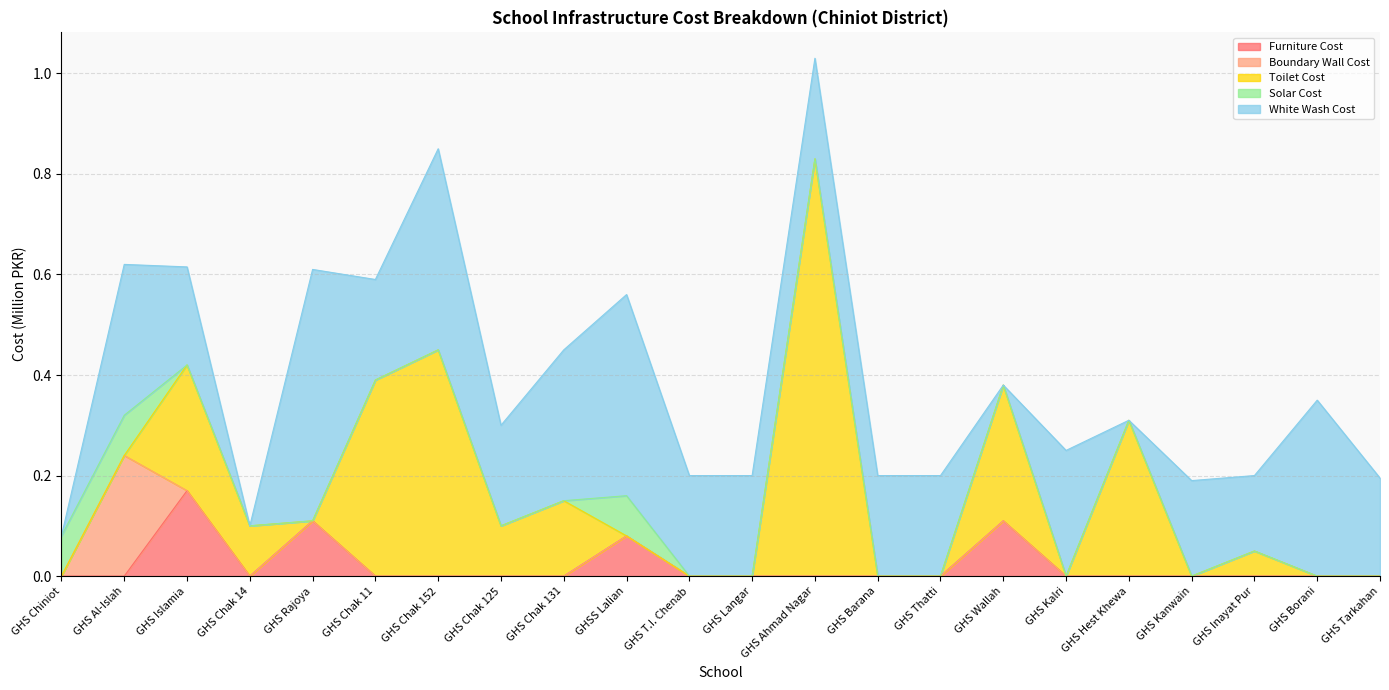

Between which two adjacent categories do Boundary Wall Cost and Toilet Cost first intersect?

GHS Al-Islah and GHS Islamia